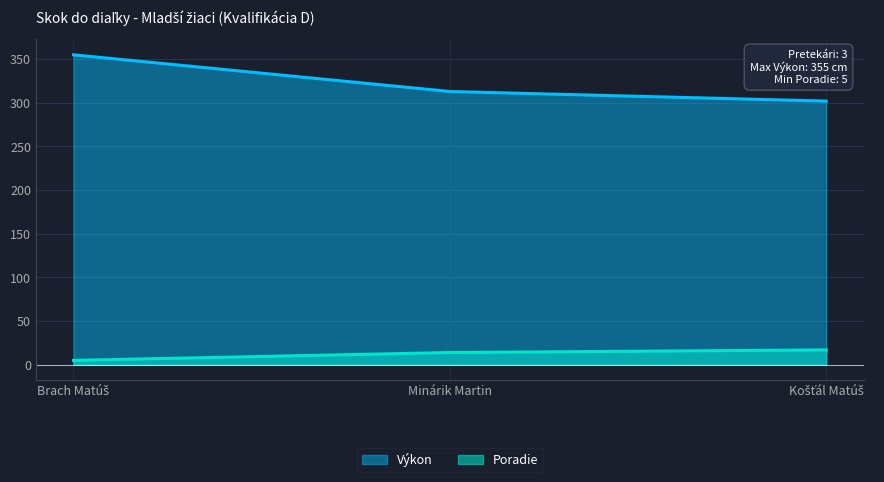

At which label is Výkon closest to 328?

Minárik Martin